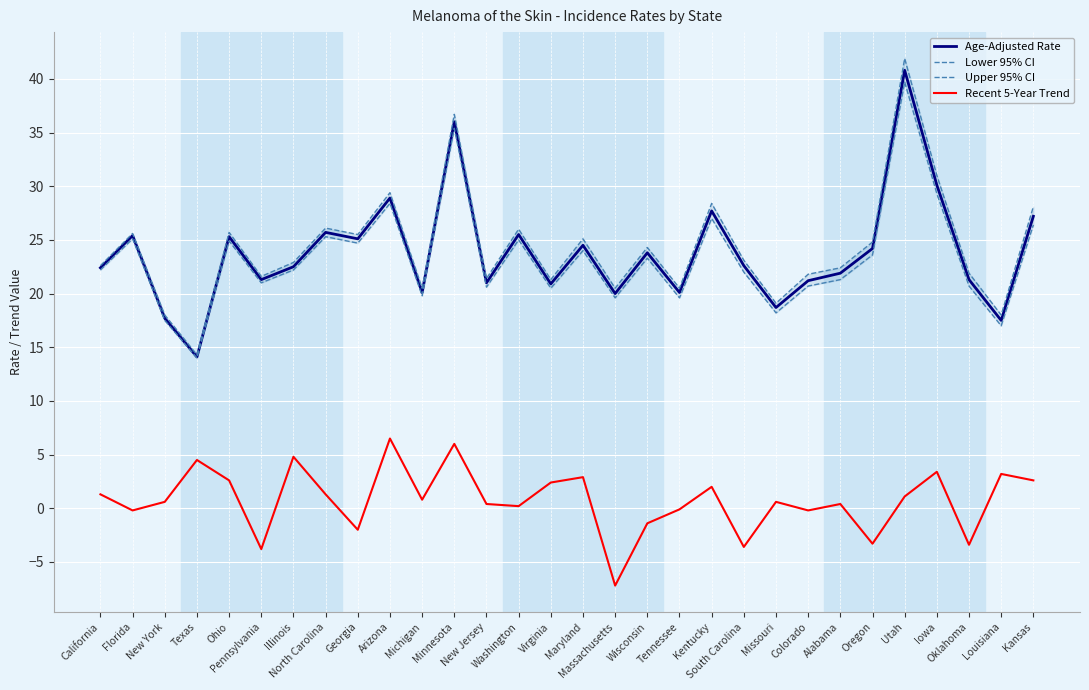

How many data points in Age-Adjusted Rate are above 22?

17